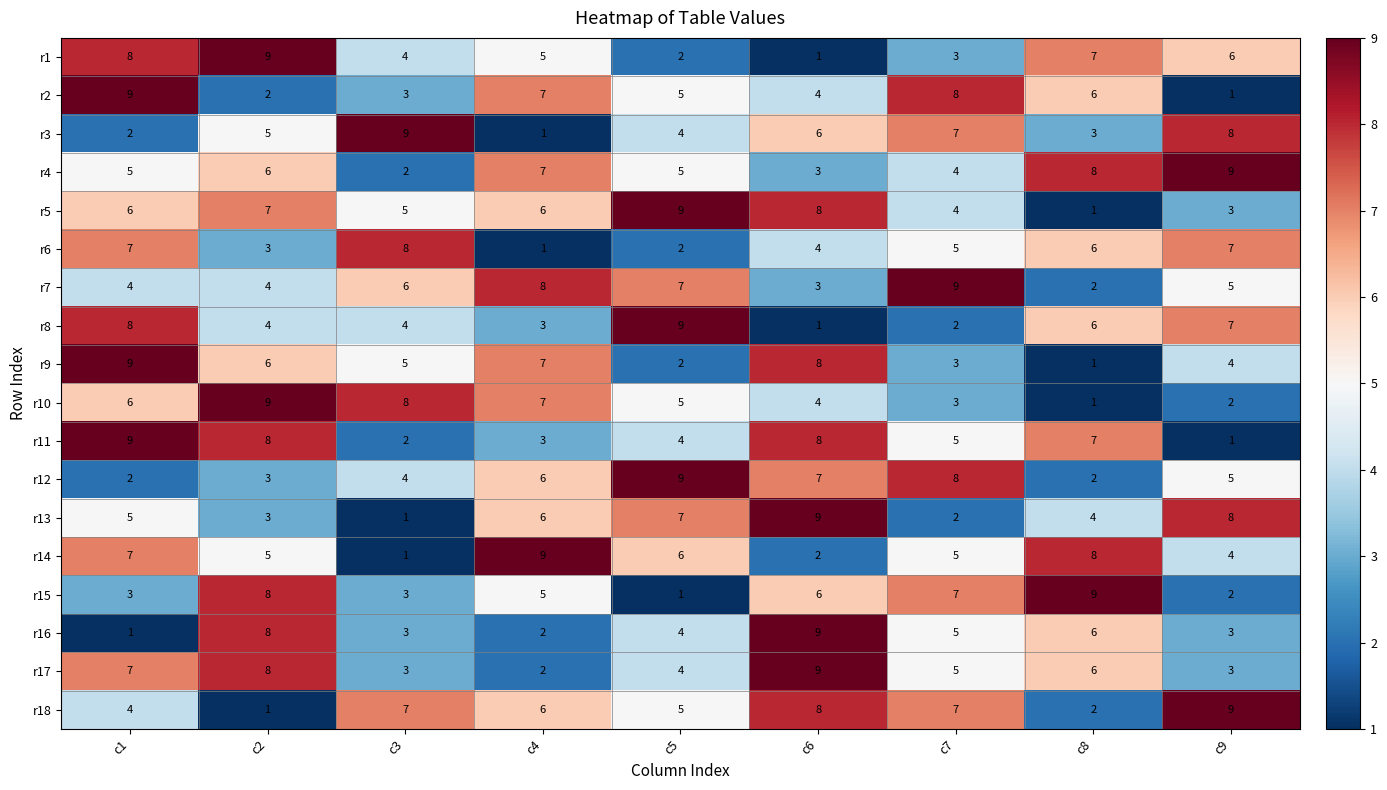

What is the maximum value for r14?

9